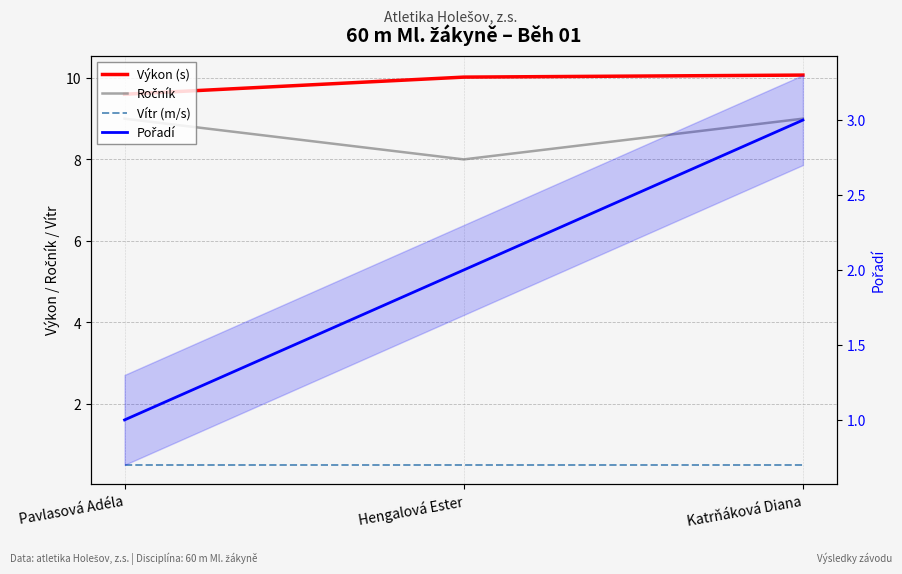

How many lines are shown in the chart?

4